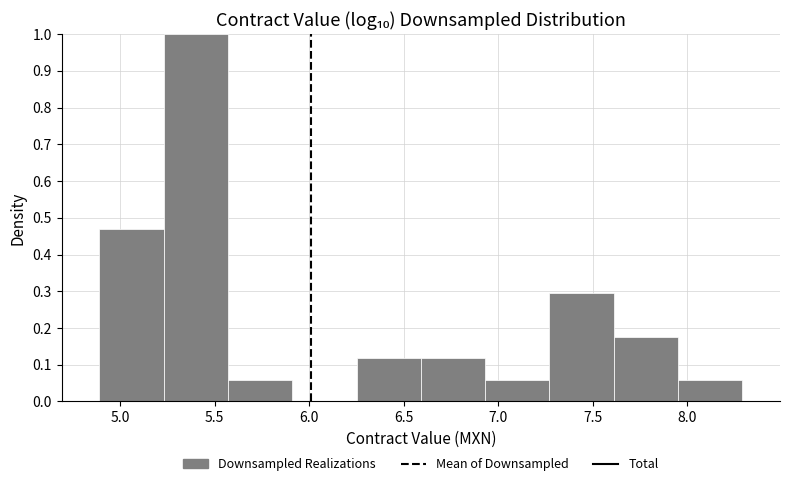

How tall is the bar that spans 7.60 to 7.95 on the x-axis? Neither the bar edges nor the heights are printed on the chart, so give them approximately, as read against the axes.

0.18